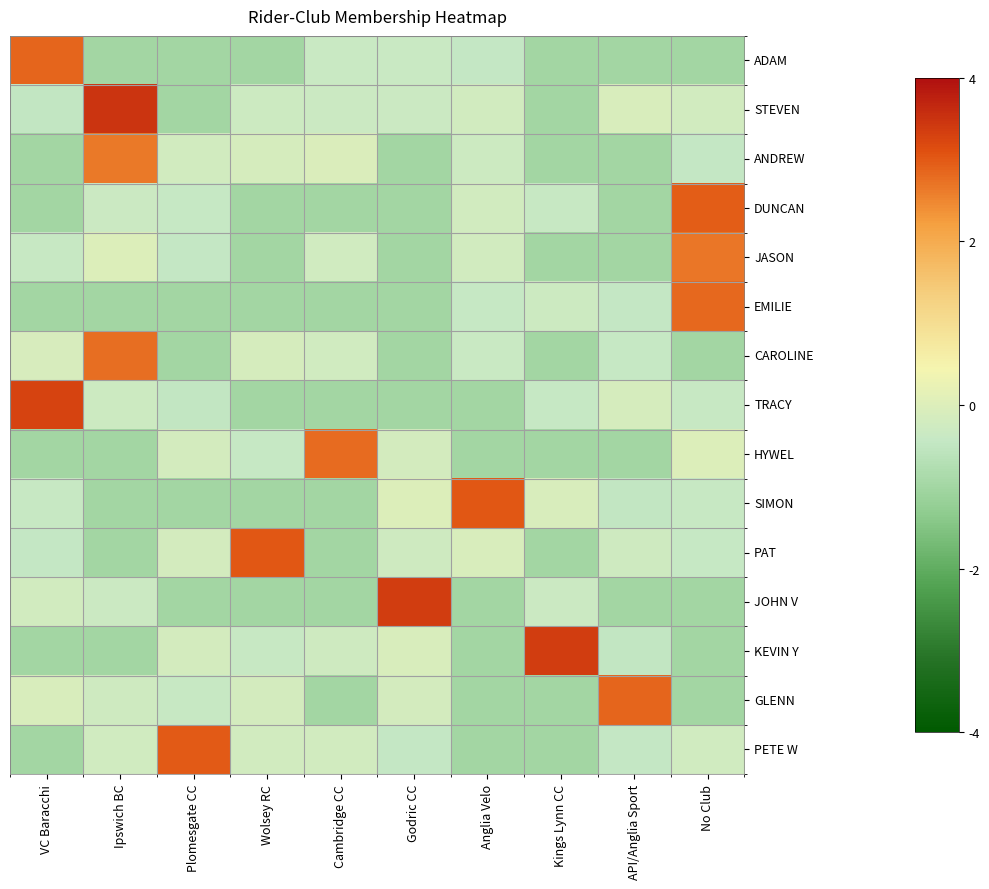

Reading right to left, list all the values displayed in this chart.

ADAM: No Club=-1.0	API/Anglia Sport=-1.0	Kings Lynn CC=-1.0	Anglia Velo=-0.4	Godric CC=-0.3	Cambridge CC=-0.3	Wolsey RC=-1.0	Plomesgate CC=-1.0	Ipswich BC=-1.0	VC Baracchi=2.9
STEVEN: No Club=-0.2	API/Anglia Sport=-0.1	Kings Lynn CC=-1.0	Anglia Velo=-0.2	Godric CC=-0.3	Cambridge CC=-0.3	Wolsey RC=-0.3	Plomesgate CC=-1.0	Ipswich BC=3.5	VC Baracchi=-0.5
ANDREW: No Club=-0.5	API/Anglia Sport=-1.0	Kings Lynn CC=-1.0	Anglia Velo=-0.3	Godric CC=-1.0	Cambridge CC=-0.0	Wolsey RC=-0.1	Plomesgate CC=-0.2	Ipswich BC=2.6	VC Baracchi=-1.0
DUNCAN: No Club=2.9	API/Anglia Sport=-1.0	Kings Lynn CC=-0.4	Anglia Velo=-0.2	Godric CC=-1.0	Cambridge CC=-1.0	Wolsey RC=-1.0	Plomesgate CC=-0.4	Ipswich BC=-0.3	VC Baracchi=-1.0
JASON: No Club=2.7	API/Anglia Sport=-1.0	Kings Lynn CC=-1.0	Anglia Velo=-0.2	Godric CC=-1.0	Cambridge CC=-0.2	Wolsey RC=-1.0	Plomesgate CC=-0.5	Ipswich BC=-0.0	VC Baracchi=-0.4
EMILIE: No Club=2.8	API/Anglia Sport=-0.5	Kings Lynn CC=-0.3	Anglia Velo=-0.4	Godric CC=-1.0	Cambridge CC=-1.0	Wolsey RC=-1.0	Plomesgate CC=-1.0	Ipswich BC=-1.0	VC Baracchi=-1.0
CAROLINE: No Club=-1.0	API/Anglia Sport=-0.4	Kings Lynn CC=-1.0	Anglia Velo=-0.4	Godric CC=-1.0	Cambridge CC=-0.2	Wolsey RC=-0.1	Plomesgate CC=-1.0	Ipswich BC=2.8	VC Baracchi=-0.1
TRACY: No Club=-0.4	API/Anglia Sport=-0.1	Kings Lynn CC=-0.4	Anglia Velo=-1.0	Godric CC=-1.0	Cambridge CC=-1.0	Wolsey RC=-1.0	Plomesgate CC=-0.5	Ipswich BC=-0.3	VC Baracchi=3.3
HYWEL: No Club=-0.0	API/Anglia Sport=-1.0	Kings Lynn CC=-1.0	Anglia Velo=-1.0	Godric CC=-0.2	Cambridge CC=2.8	Wolsey RC=-0.4	Plomesgate CC=-0.2	Ipswich BC=-1.0	VC Baracchi=-1.0
SIMON: No Club=-0.4	API/Anglia Sport=-0.5	Kings Lynn CC=-0.1	Anglia Velo=3.0	Godric CC=-0.0	Cambridge CC=-1.0	Wolsey RC=-1.0	Plomesgate CC=-1.0	Ipswich BC=-1.0	VC Baracchi=-0.4
PAT: No Club=-0.4	API/Anglia Sport=-0.3	Kings Lynn CC=-1.0	Anglia Velo=-0.1	Godric CC=-0.3	Cambridge CC=-1.0	Wolsey RC=3.0	Plomesgate CC=-0.2	Ipswich BC=-1.0	VC Baracchi=-0.5
JOHN V: No Club=-1.0	API/Anglia Sport=-1.0	Kings Lynn CC=-0.3	Anglia Velo=-1.0	Godric CC=3.4	Cambridge CC=-1.0	Wolsey RC=-1.0	Plomesgate CC=-1.0	Ipswich BC=-0.3	VC Baracchi=-0.2
KEVIN Y: No Club=-1.0	API/Anglia Sport=-0.5	Kings Lynn CC=3.4	Anglia Velo=-1.0	Godric CC=-0.1	Cambridge CC=-0.3	Wolsey RC=-0.4	Plomesgate CC=-0.2	Ipswich BC=-1.0	VC Baracchi=-1.0
GLENN: No Club=-1.0	API/Anglia Sport=2.9	Kings Lynn CC=-1.0	Anglia Velo=-1.0	Godric CC=-0.2	Cambridge CC=-1.0	Wolsey RC=-0.2	Plomesgate CC=-0.4	Ipswich BC=-0.3	VC Baracchi=-0.1
PETE W: No Club=-0.2	API/Anglia Sport=-0.4	Kings Lynn CC=-1.0	Anglia Velo=-1.0	Godric CC=-0.5	Cambridge CC=-0.2	Wolsey RC=-0.2	Plomesgate CC=3.0	Ipswich BC=-0.2	VC Baracchi=-1.0